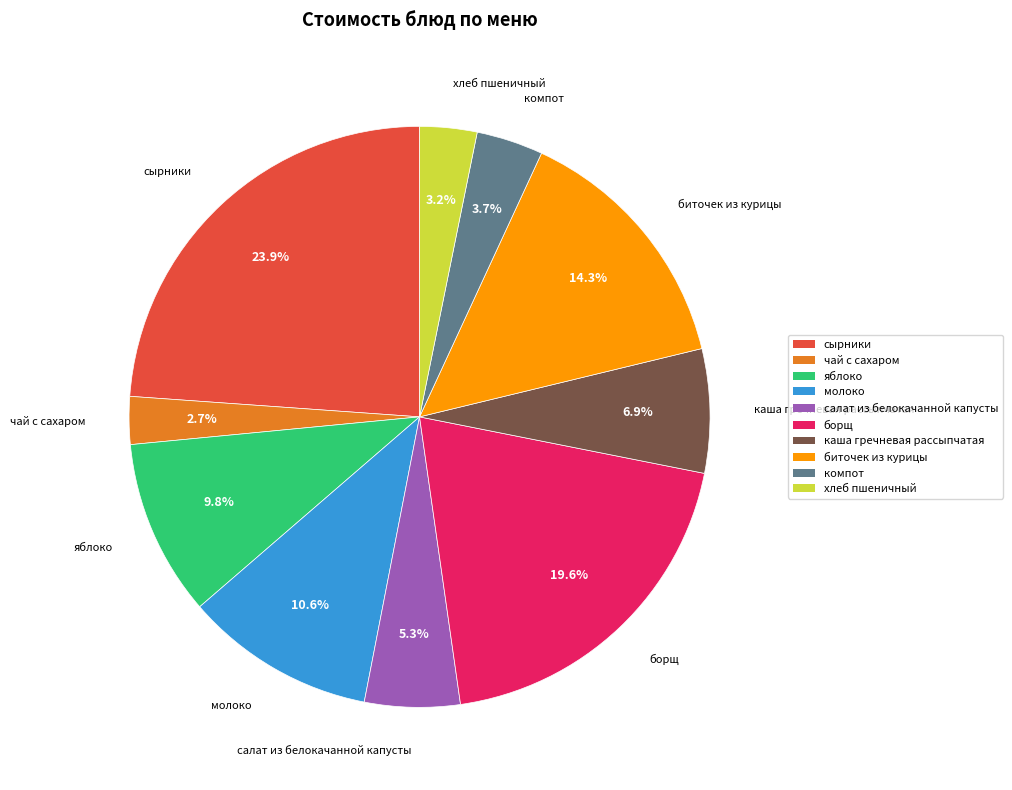

To the nearest percent, what is the difference between the салат из белокачанной капусты and сырники slice percentages?

19%